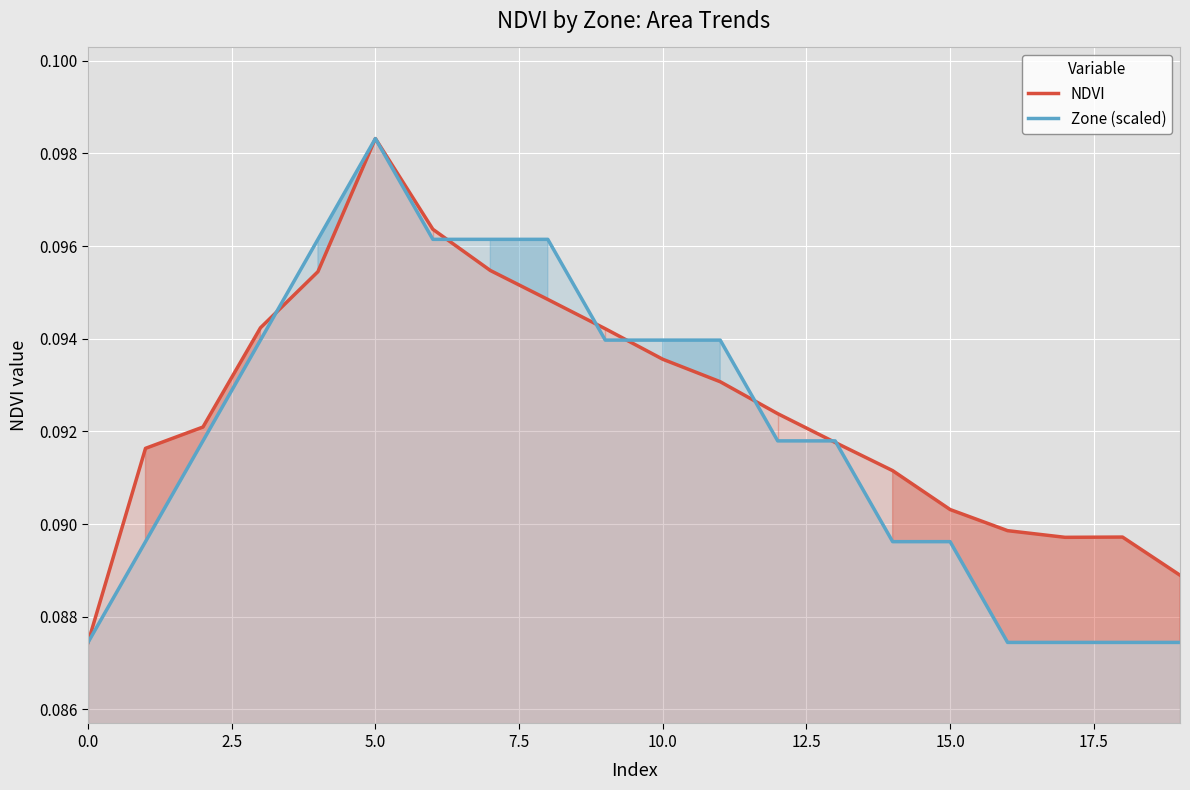

Does the chart display data point markers on the line(s)?

No